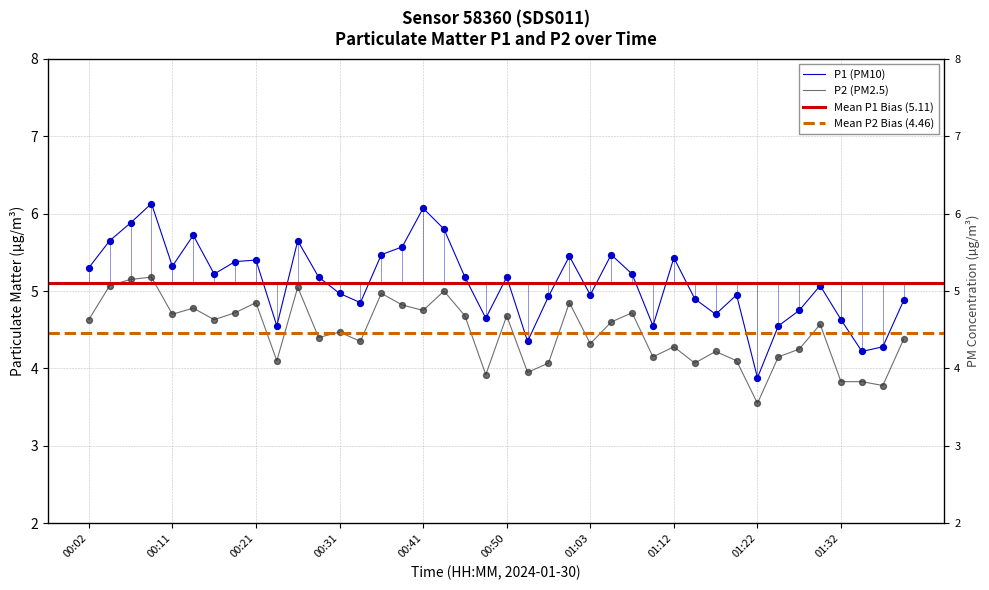

Which series has the largest total across all categories?

P1